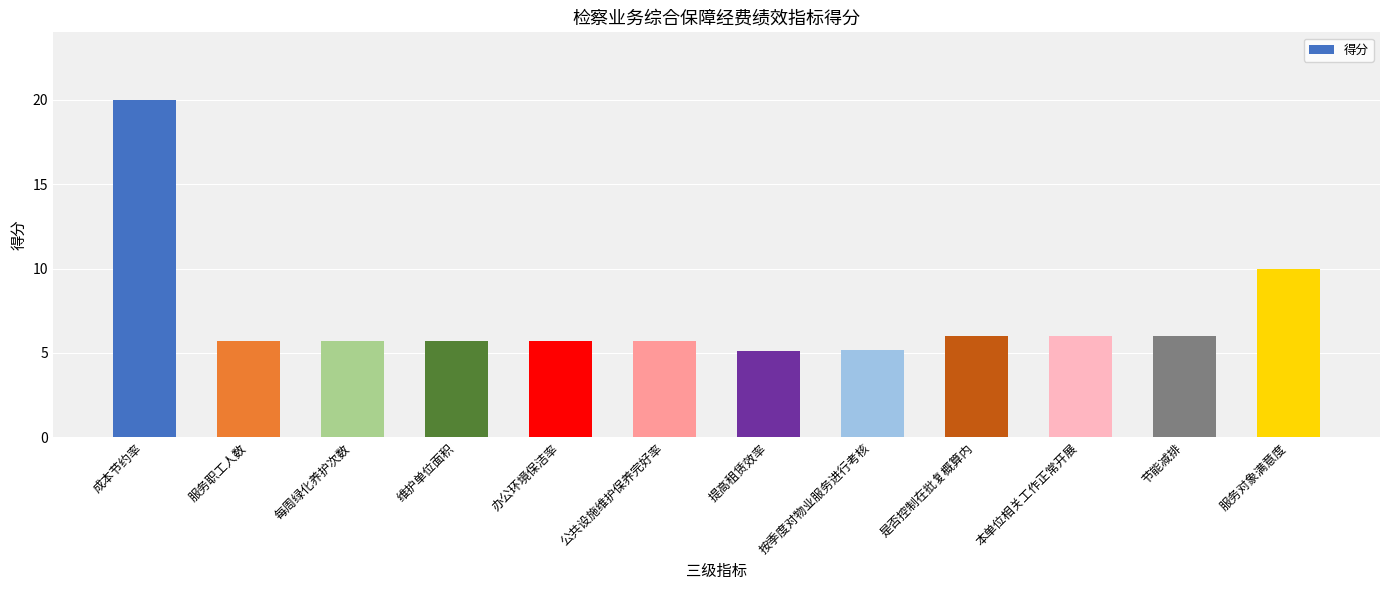

What is the difference between the maximum and minimum values?

14.9